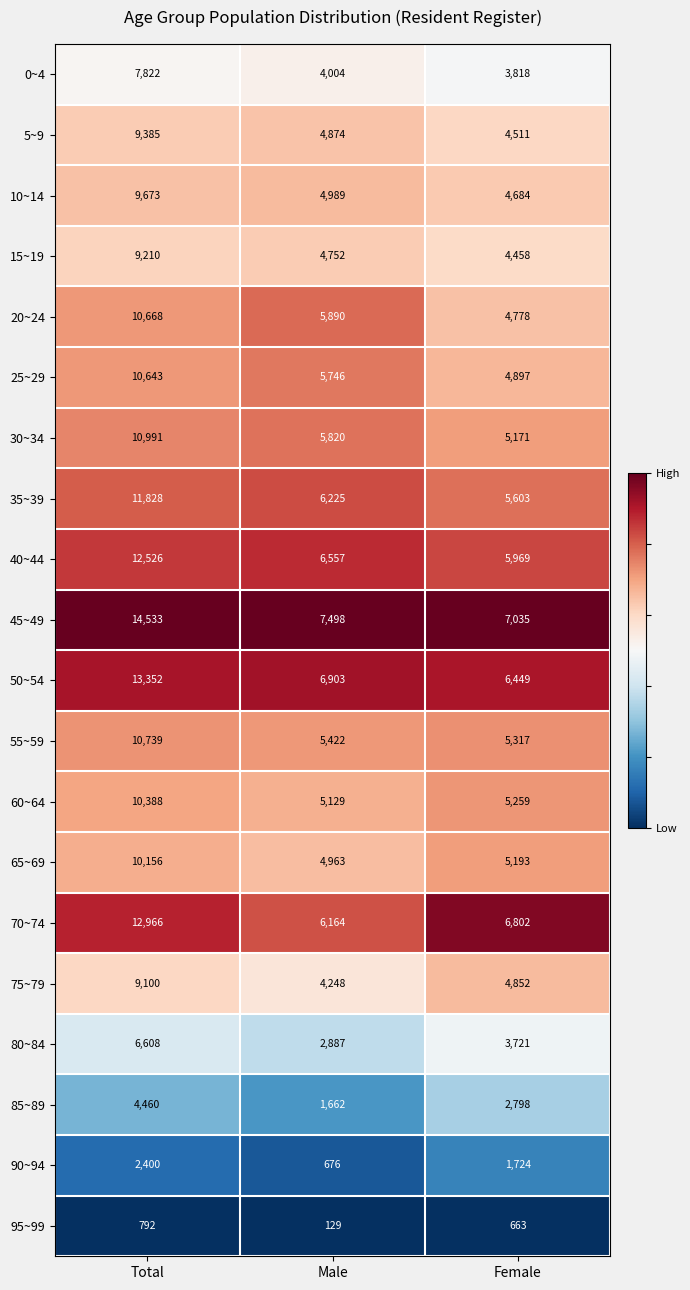

How many data points does each series have?

3